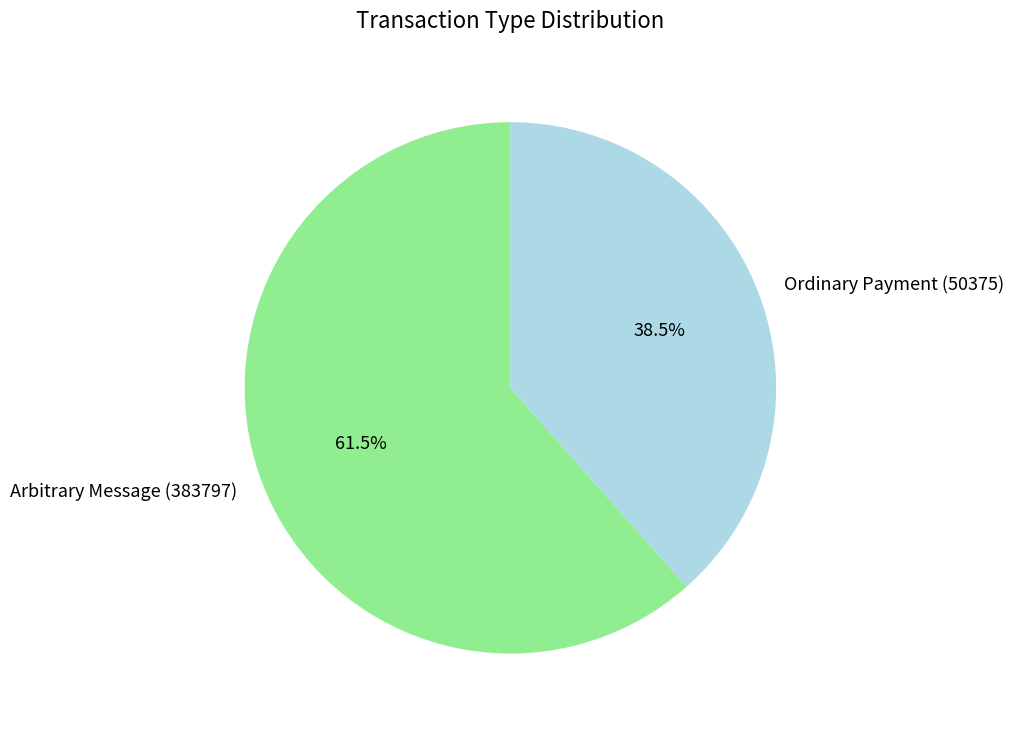

To the nearest percent, what is the average slice percentage?

50%